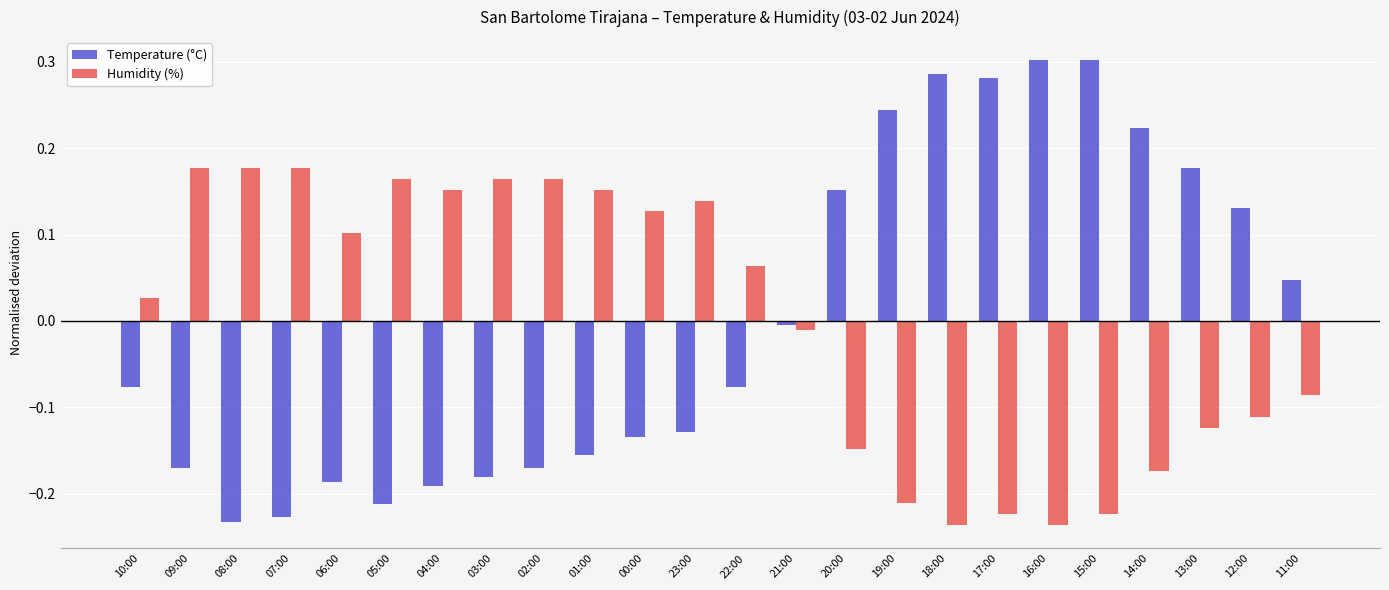

At 21:00, list the series in order from largest to smallest.

Temperature (°C), Humidity (%)